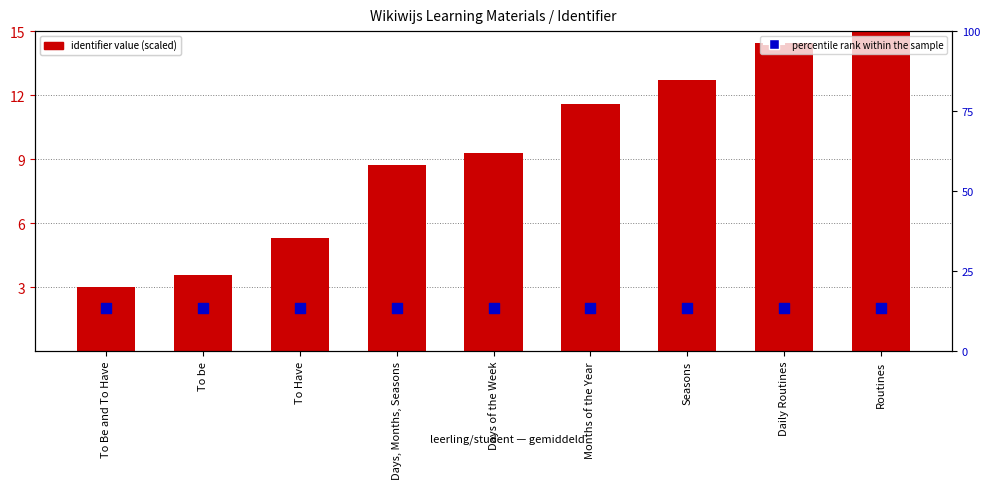

What is the total value across all series at Days, Months, Seasons?

22.2